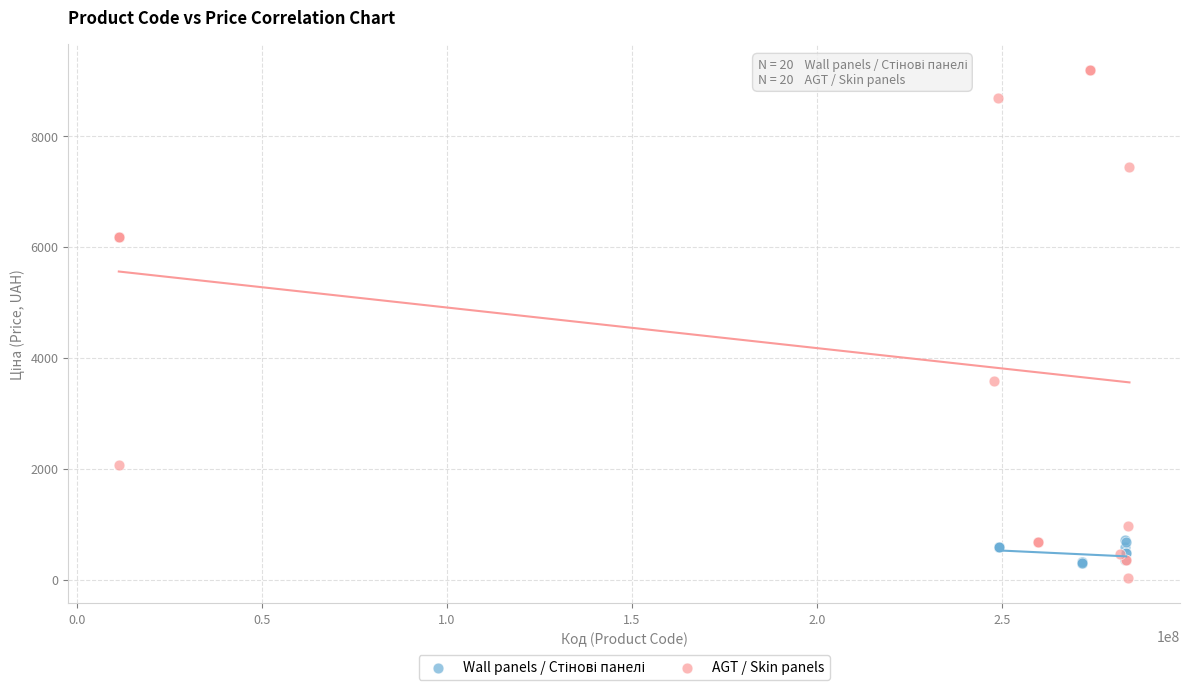

Which series contains the highest Y value?

AGT / Skin panels